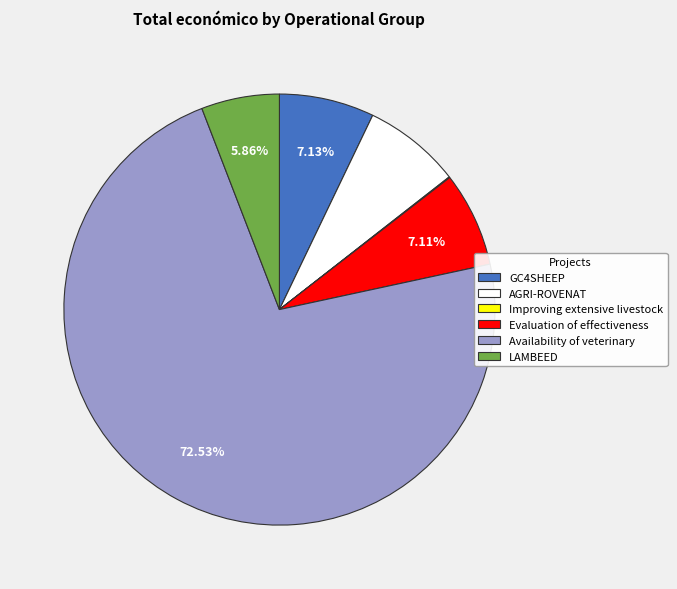

To the nearest percent, what portion does GC4SHEEP represent?

7%